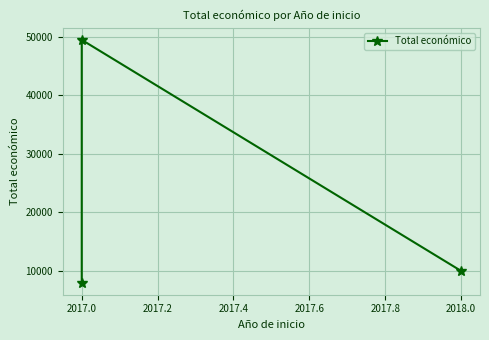

Does the chart display data point markers on the line(s)?

Yes